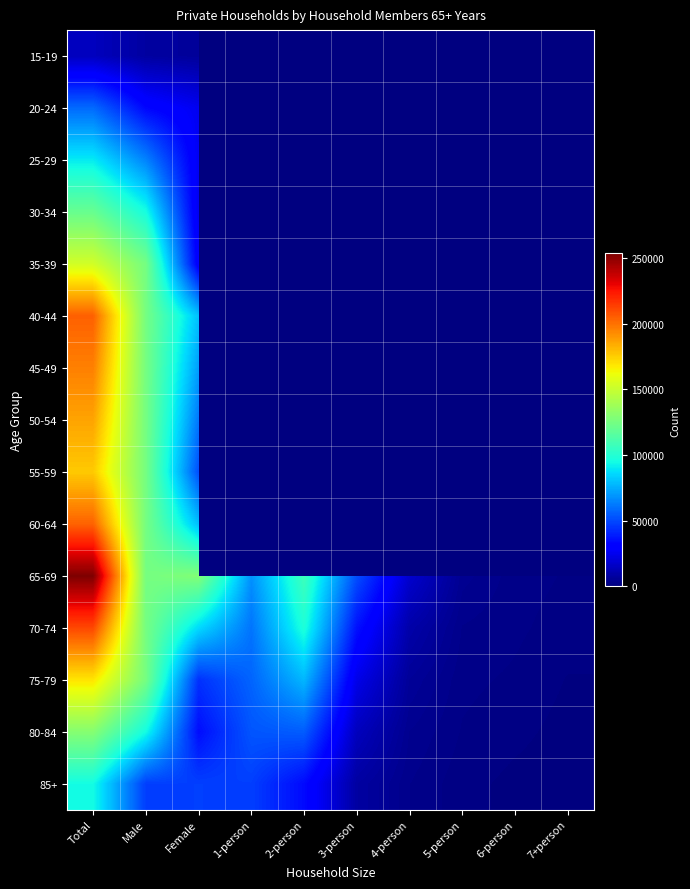

The value of 70-74 at 4-person is 9663.0. True or false?

True